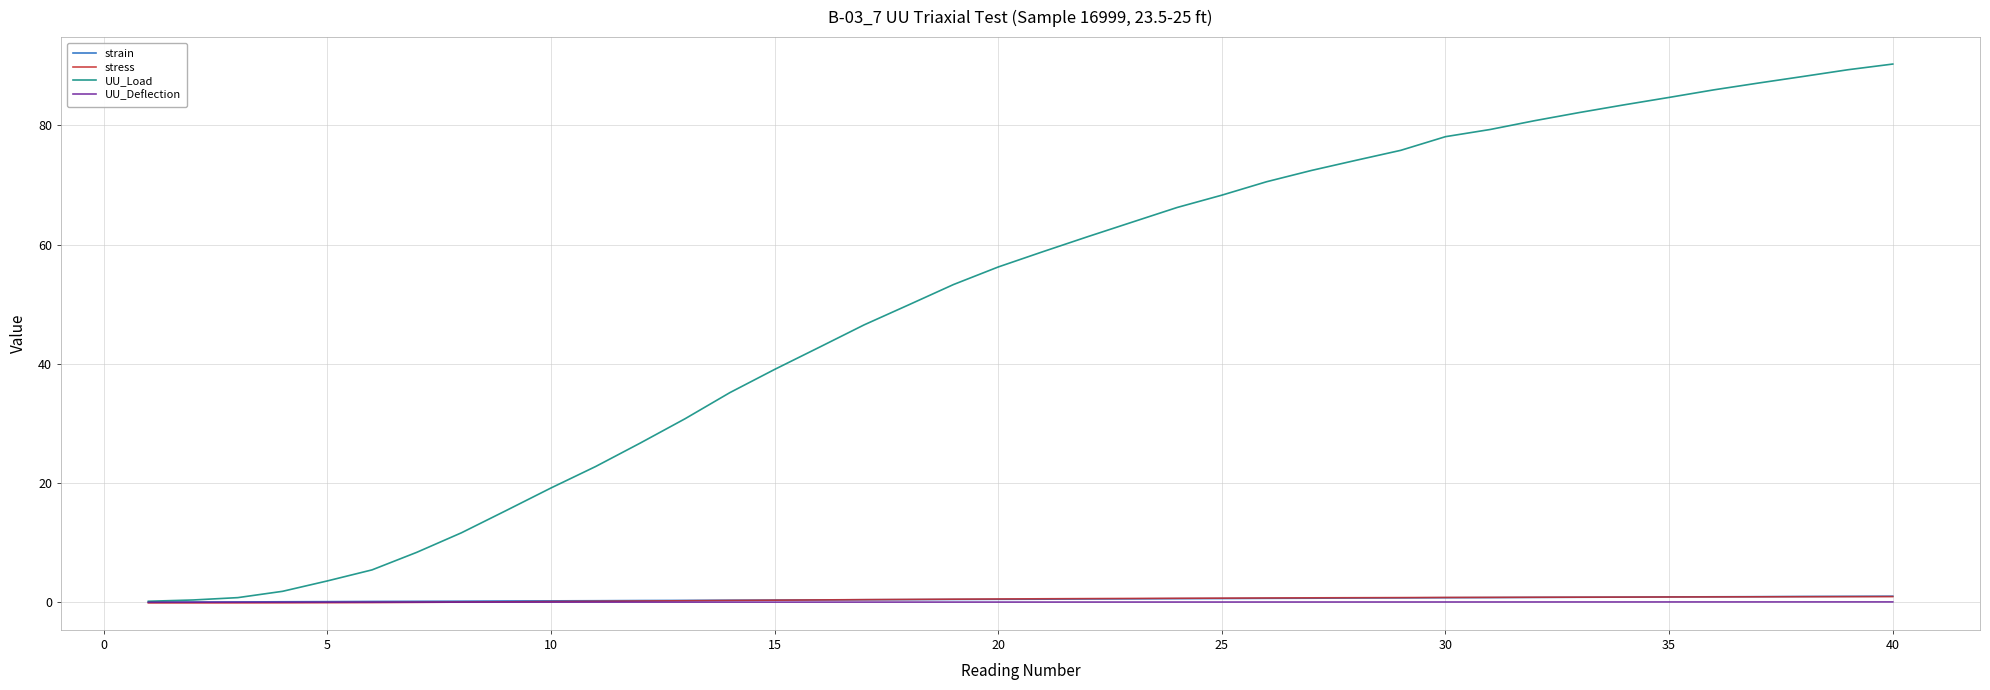

Which series has the largest range (max minus min)?

UU_Load